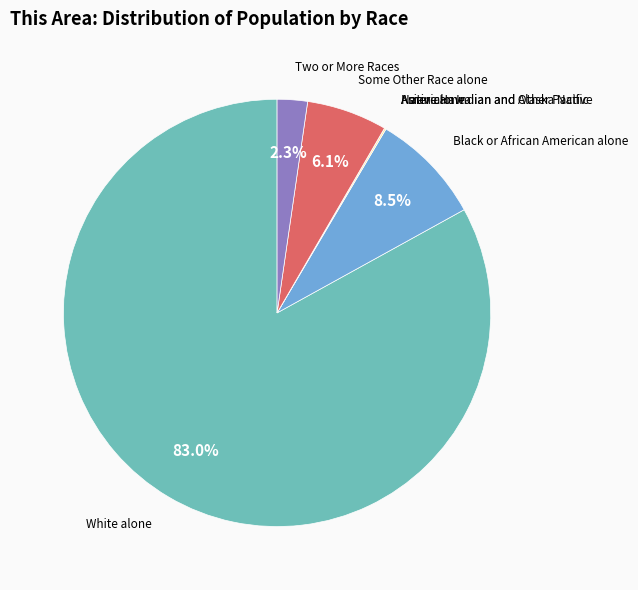

Is there any slice that represents more than half of the pie?

Yes